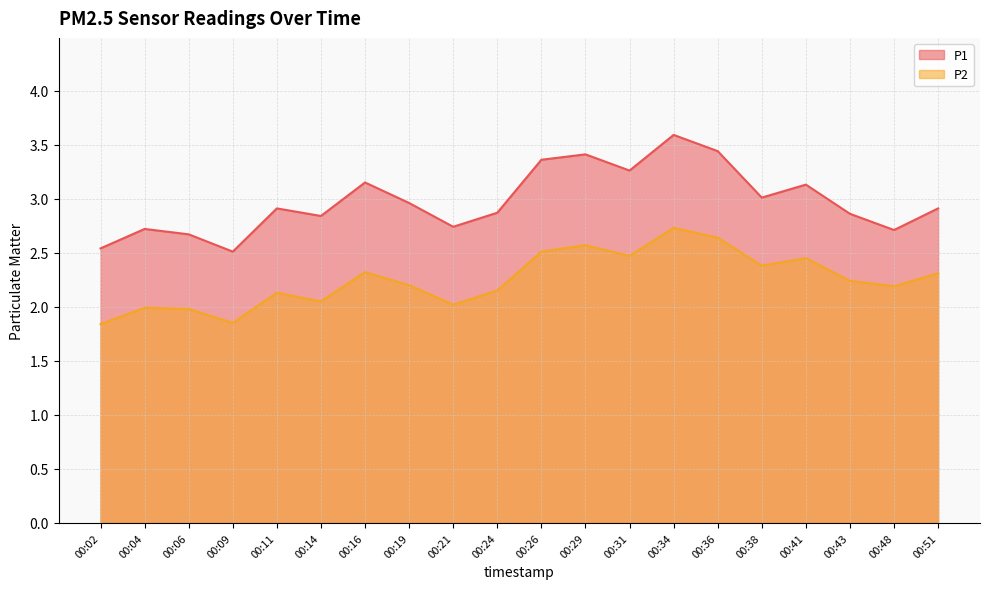

Is it true that P1 equals 3.6 at 00:34?

True